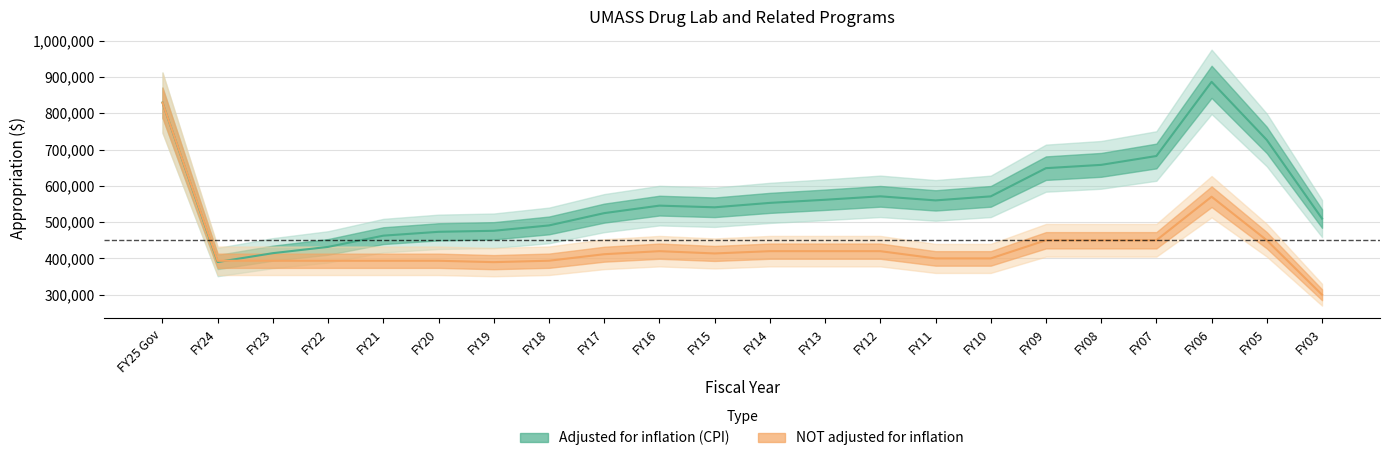

List the series in order of their peak value, lowest first.

NOT adjusted for inflation, adjusted for inflation (CPI)